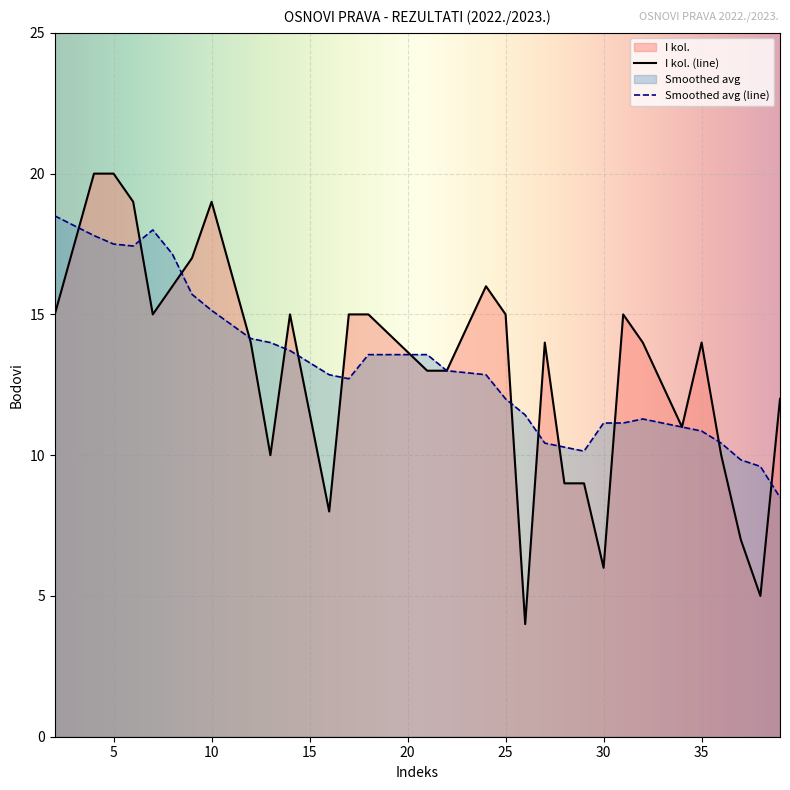

What is the greatest value displayed?

20.0